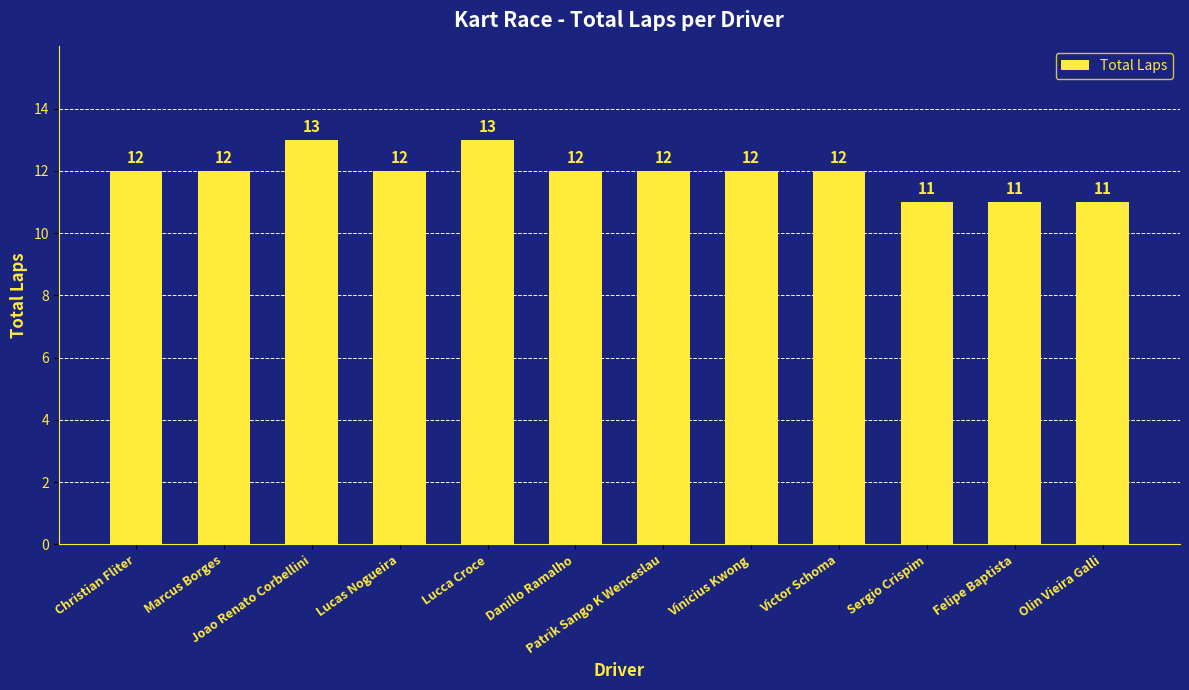

What is the minimum value shown in the chart?

11